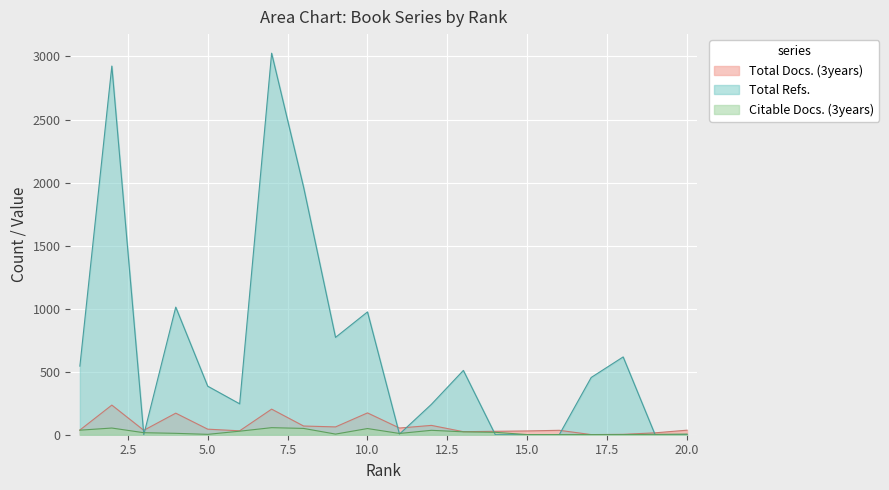

Is it true that Citable Docs. (3years) equals 49 at 10.0?

True